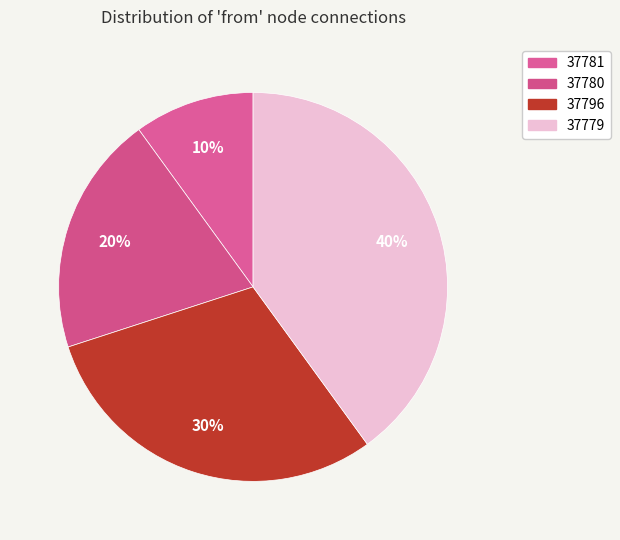

To the nearest percent, what percentage of the pie is 37781?

10%